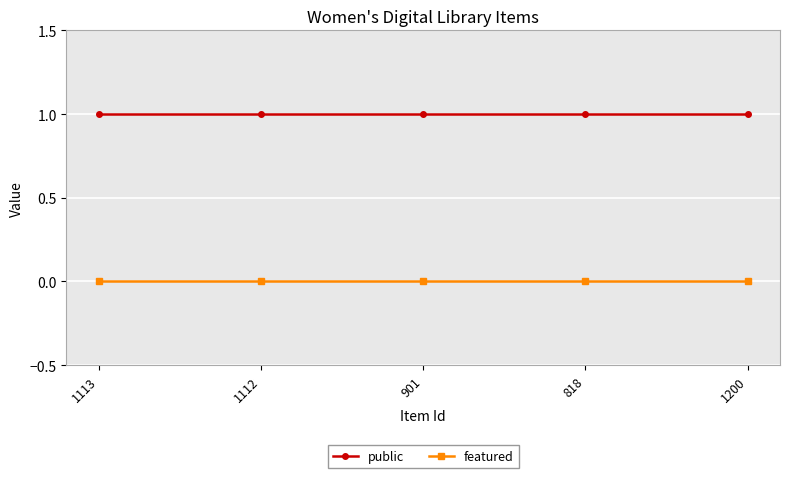

Rank the series by their average value, from highest to lowest.

public, featured